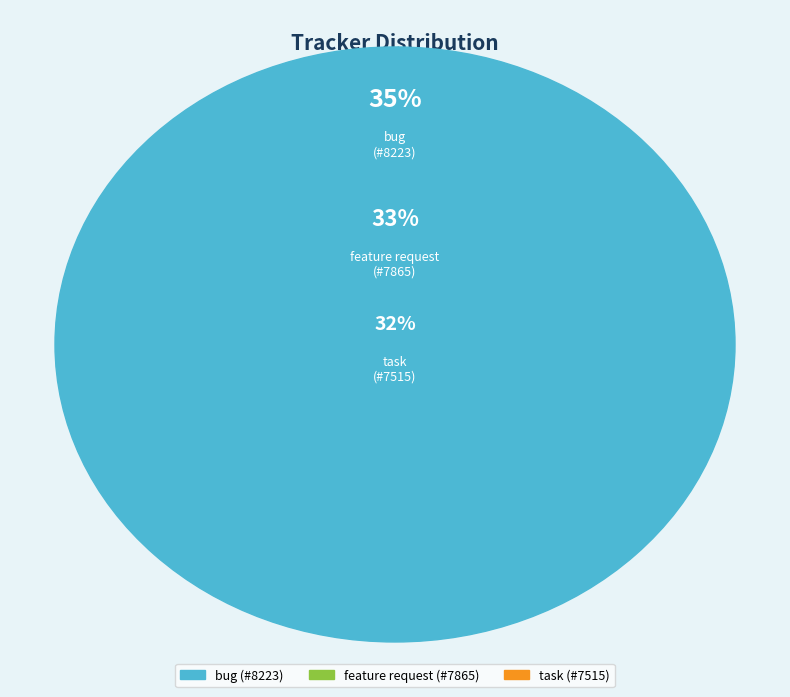

How many slices are in this pie chart?

3